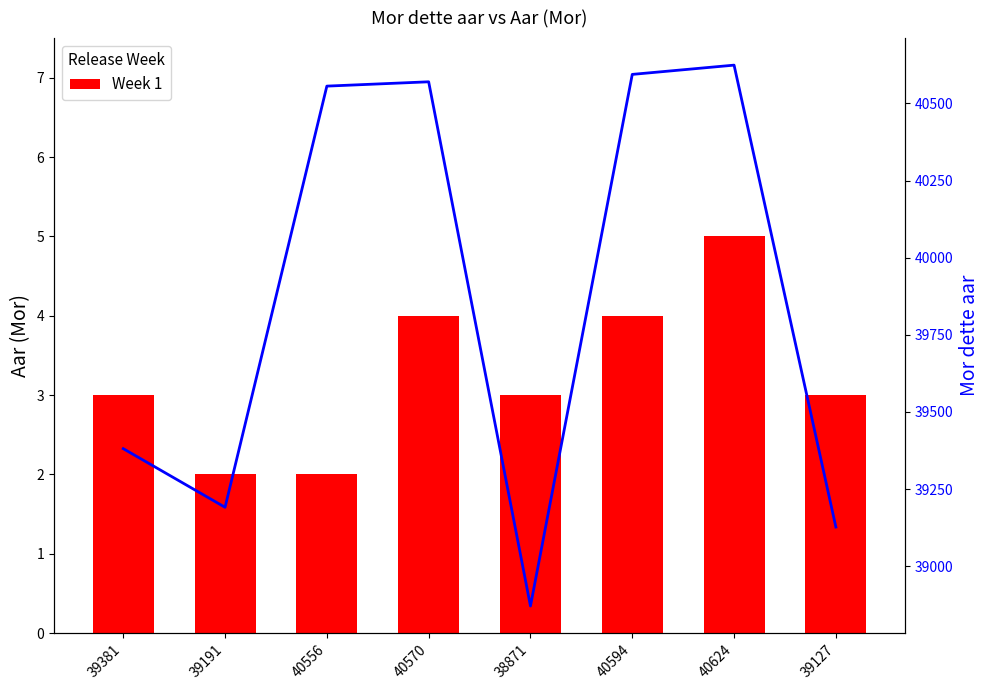

Between 39381 and 40594, which series saw the biggest shift?

Mor dette aar